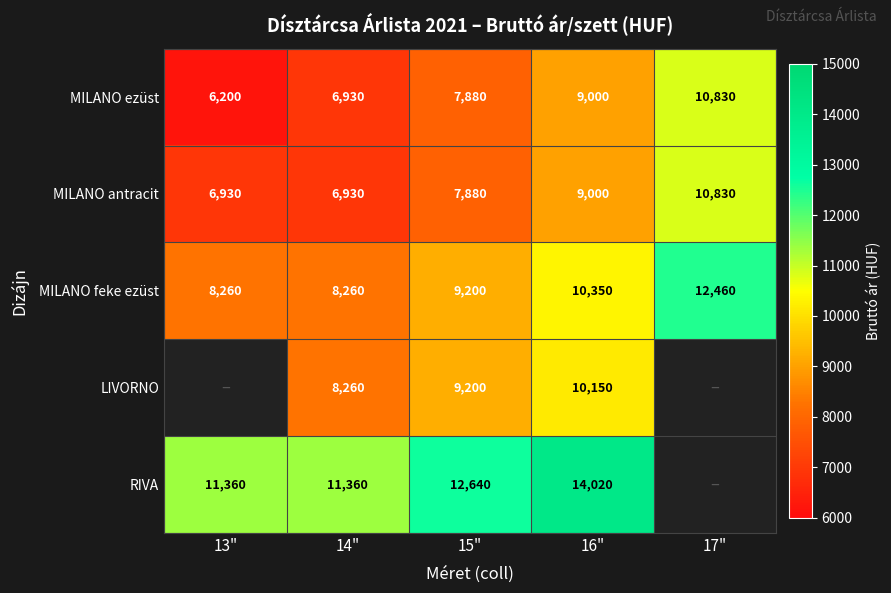

At 15", list the series in order from largest to smallest.

RIVA, MILANO feke ezüst, LIVORNO, MILANO ezüst, MILANO antracit